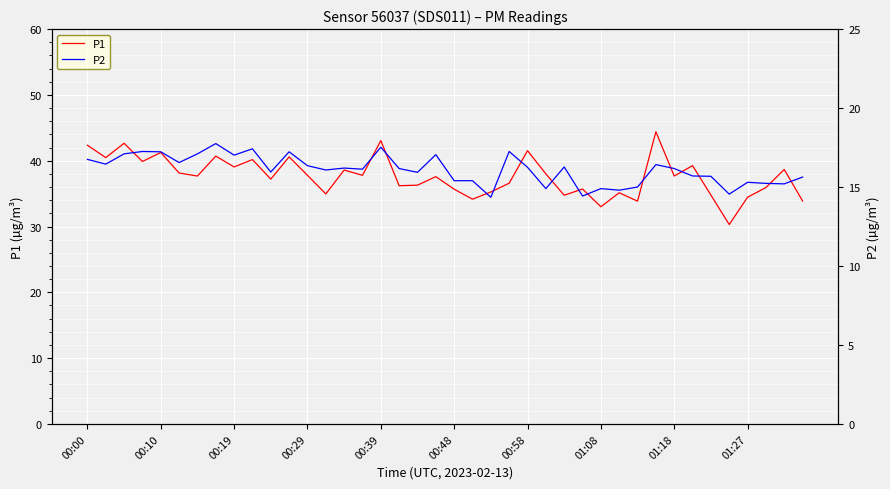

Count the number of categories in the chart.

40